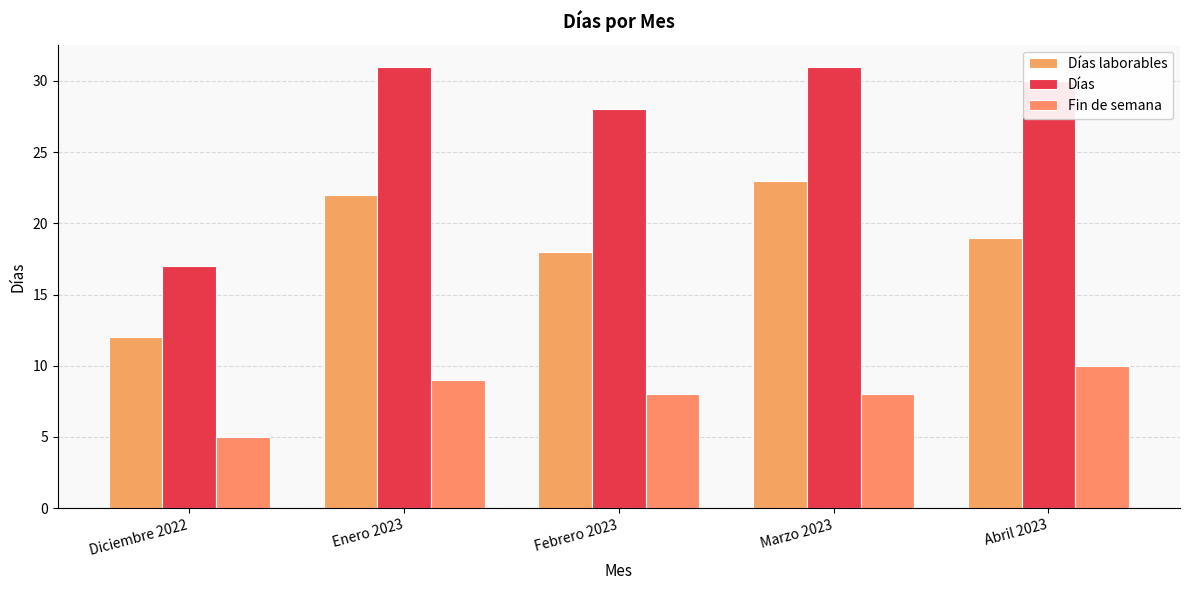

Which series has the largest total across all categories?

Días